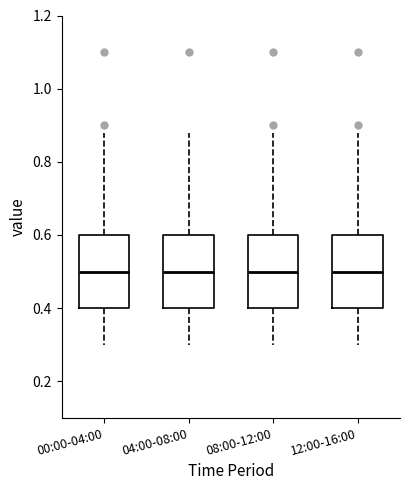

Reading left to right, read every box against the y-axis: the position of its median line, the range the box covers, and the ends of its whiskers. The values are not printed on the chart, so give them approximately, as read against the axis.

00:00-04:00: median 0.50, box 0.40 to 0.60, whiskers 0.30 to 0.88
04:00-08:00: median 0.50, box 0.40 to 0.60, whiskers 0.30 to 0.88
08:00-12:00: median 0.50, box 0.40 to 0.60, whiskers 0.30 to 0.88
12:00-16:00: median 0.50, box 0.40 to 0.60, whiskers 0.30 to 0.88